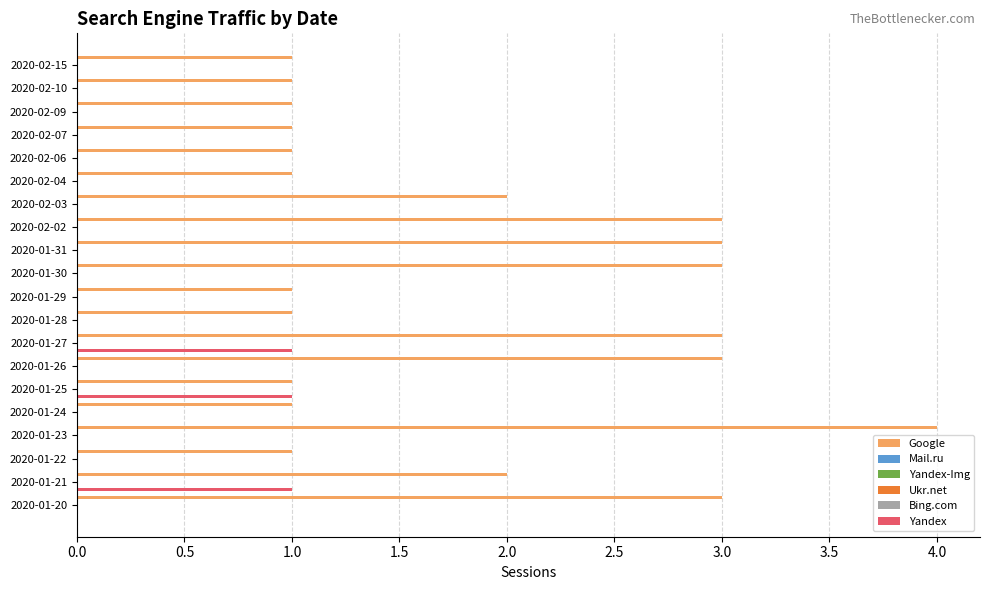

Read the Yandex value at 2020-01-27.

1.0